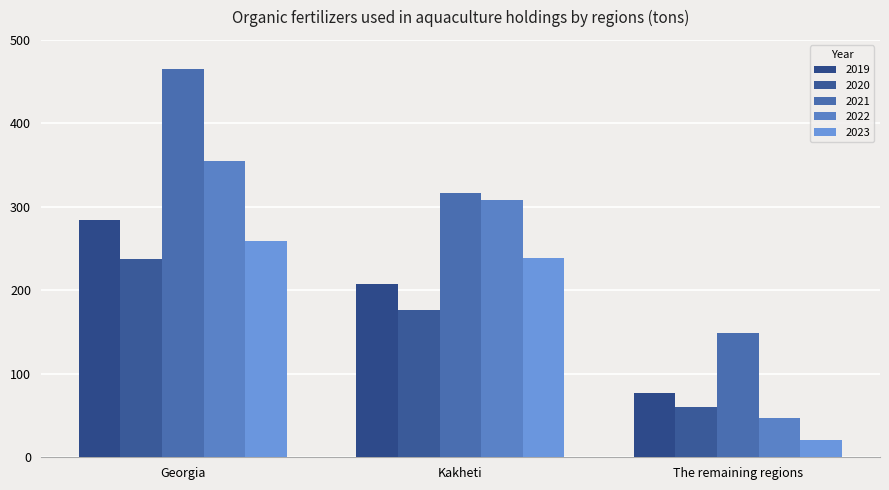

What is the label of the 3rd bar from the right?

Georgia